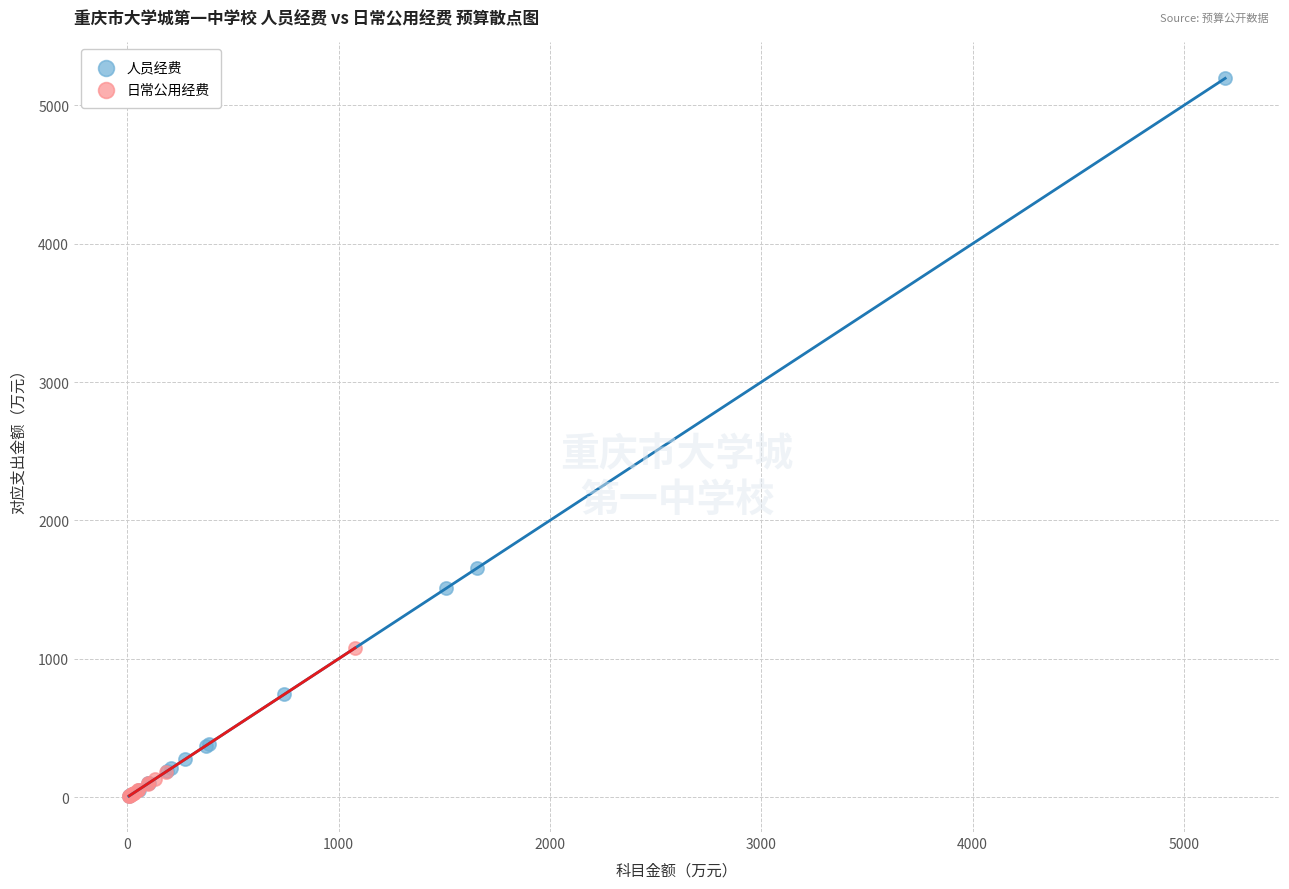

Which series reaches the maximum Y coordinate?

人员经费